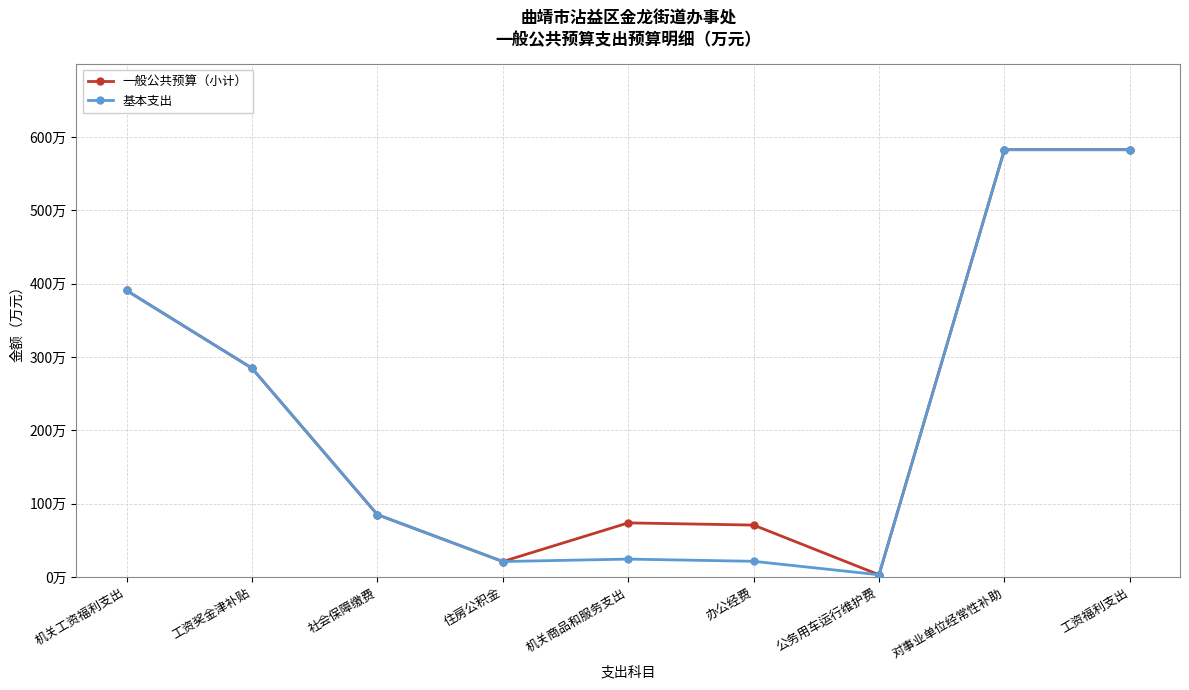

Which series changed the most between 机关商品和服务支出 and 对事业单位经常性补助?

基本支出